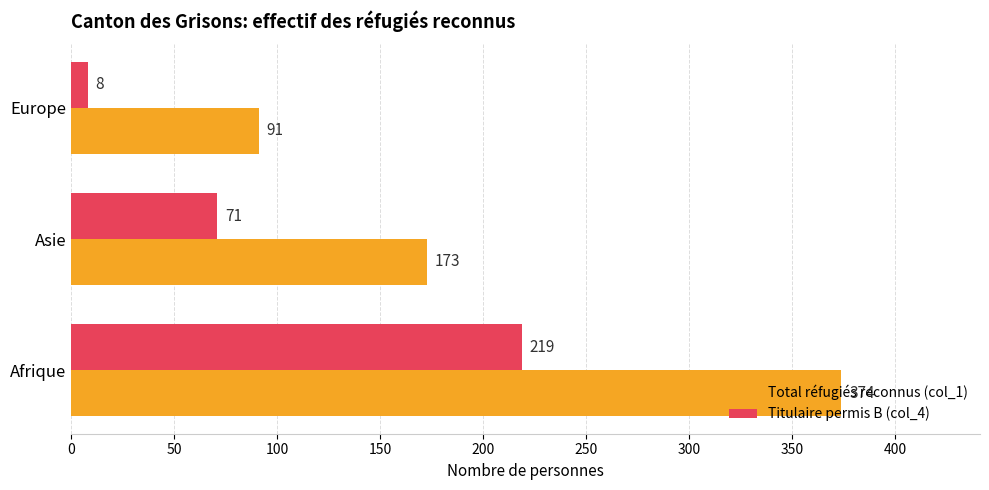

At which label does Titulaire permis B (col_4) reach its minimum?

Europe